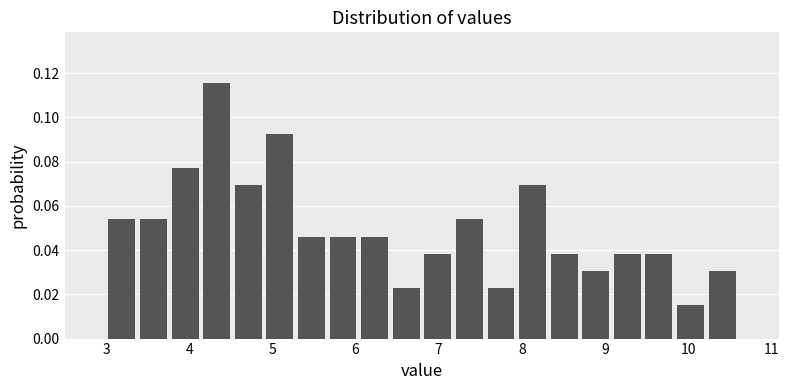

Read against the x-axis, roughly where is the centre of the tallest bar?

4.3